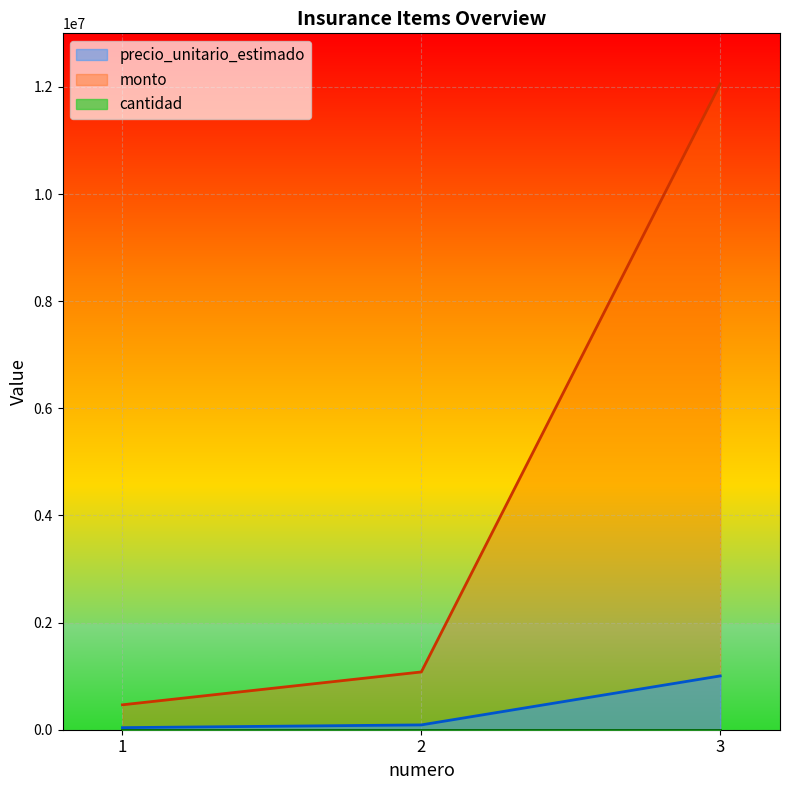

What is the maximum value shown in the chart?

12053244